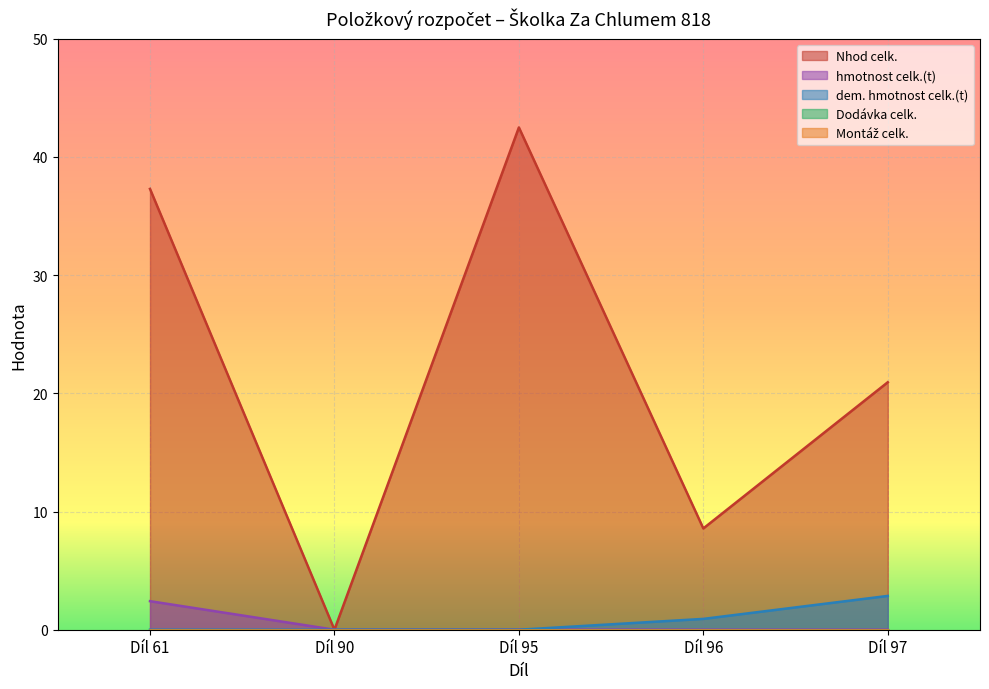

At how many categories does at least one series exceed 23?

2